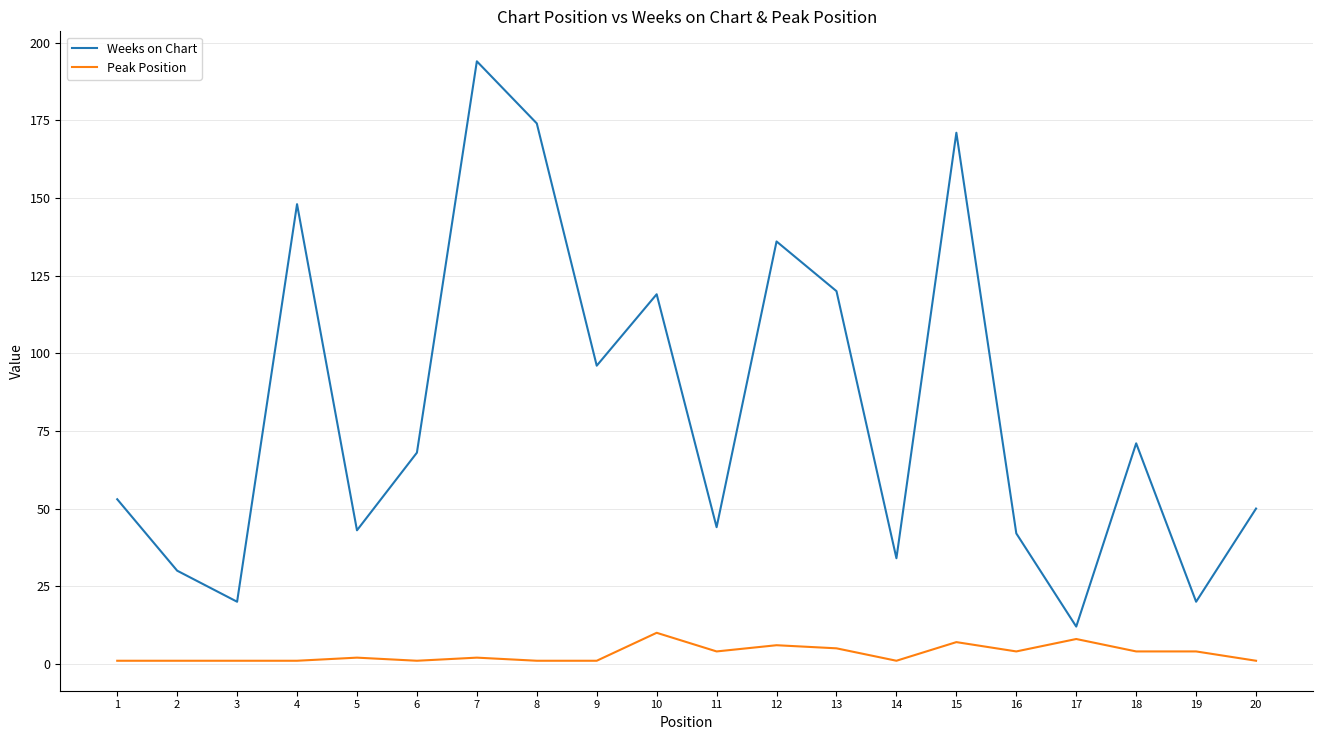

Is it true that Weeks on Chart equals 148 at 4?

True